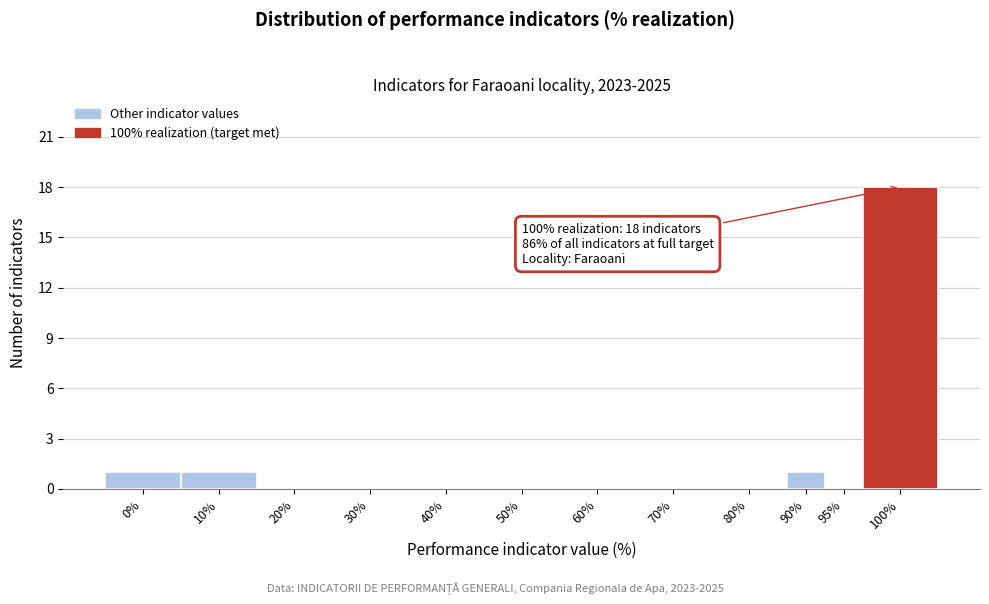

Reading right to left, transcribe all the data shown in this chart.

100%=18	95%=0	90%=1	80%=0	70%=0	60%=0	50%=0	40%=0	30%=0	20%=0	10%=1	0%=1